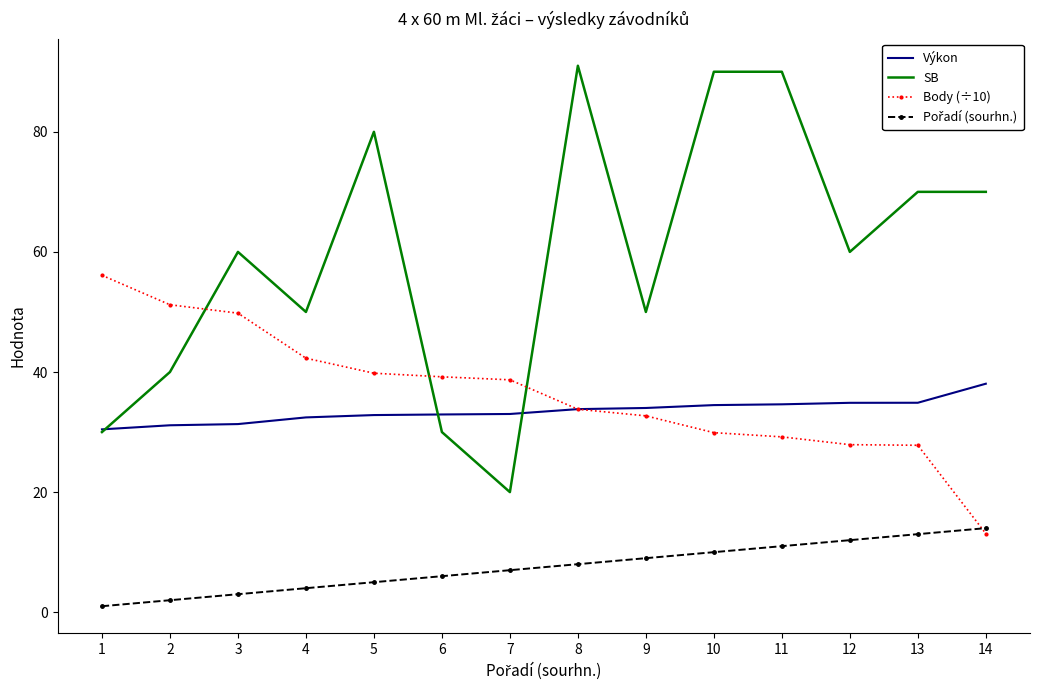

At which category does the chart reach its minimum across all series?

1